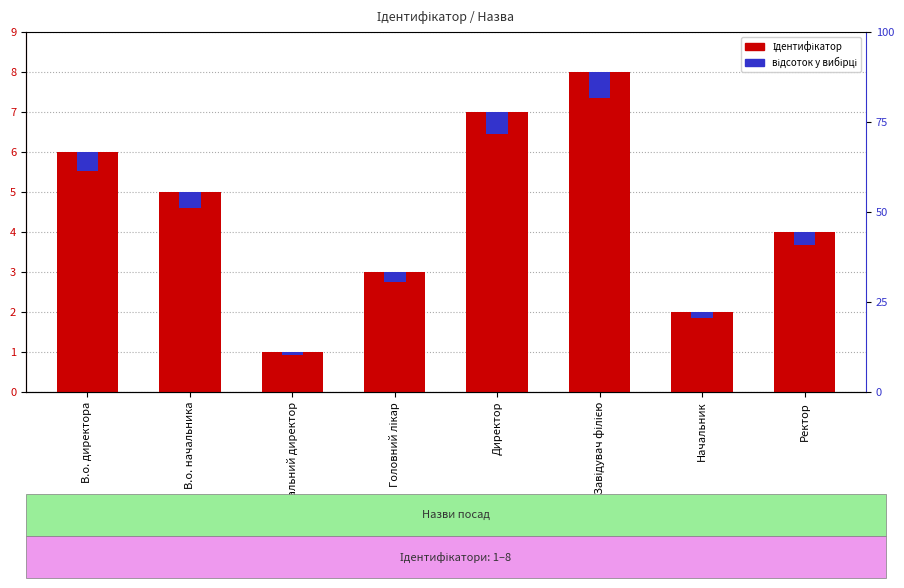

How many data points in Ідентифікатор are less than 5?

4